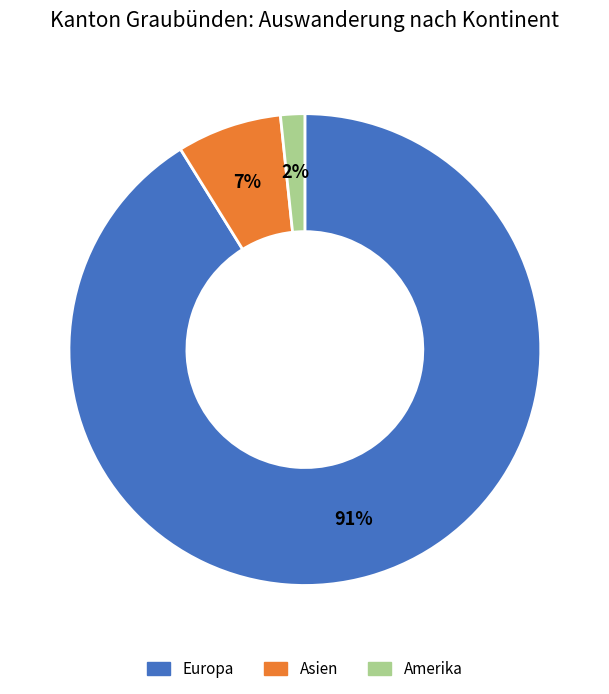

Do Amerika and Asien together represent more than half of the pie?

No